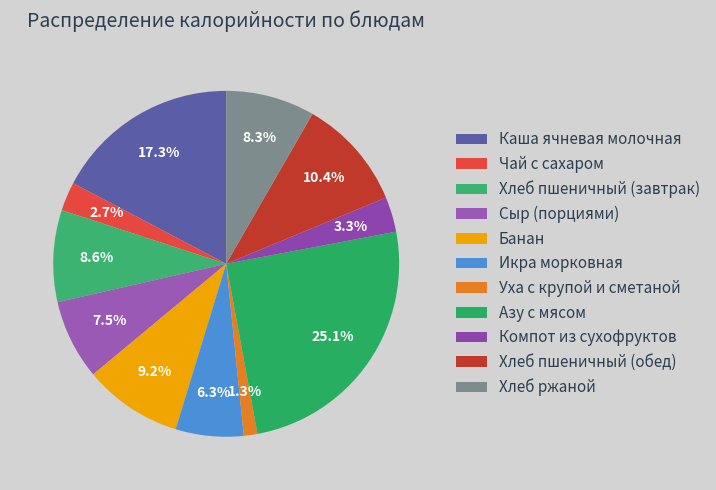

Does Уха с крупой и сметаной account for over 50% of the chart?

No